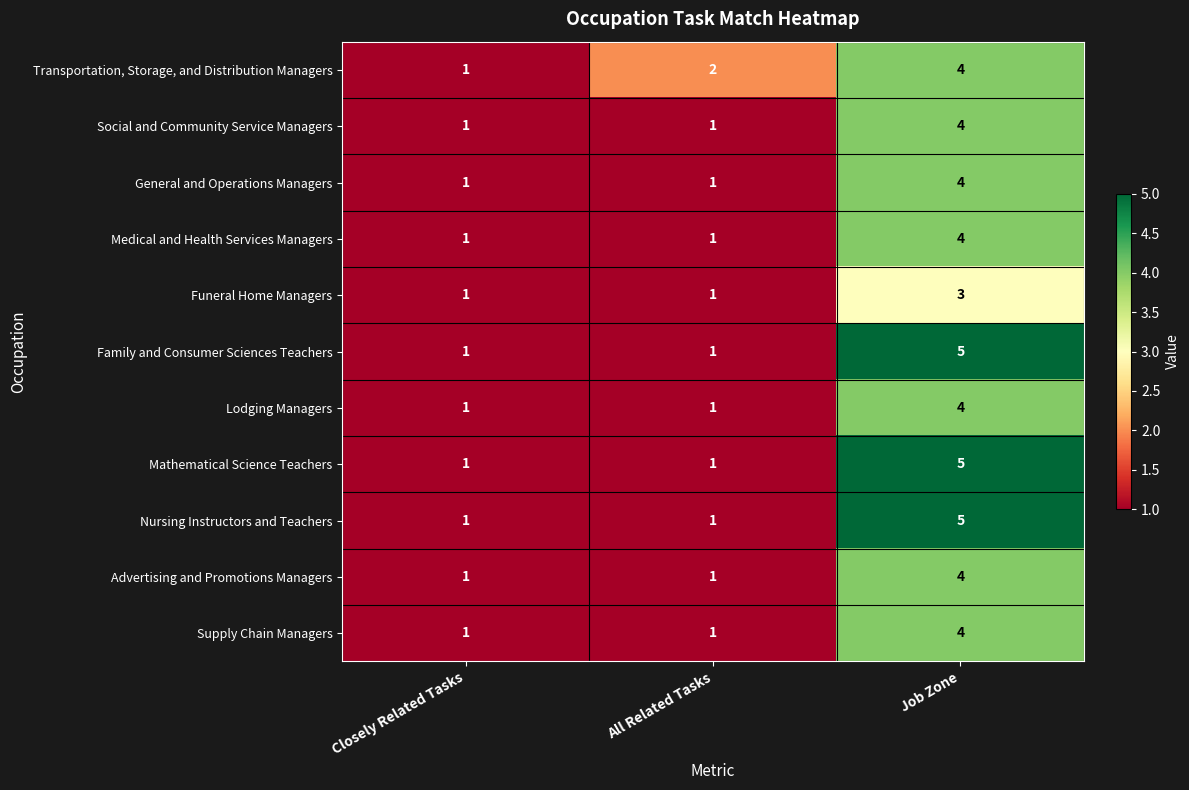

True or false: General and Operations Managers has a value of 3 at Job Zone.

False